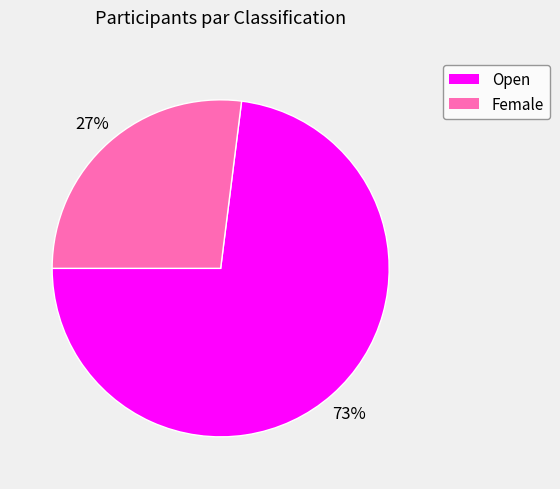

Is the sum of Female and Open greater than half?

Yes